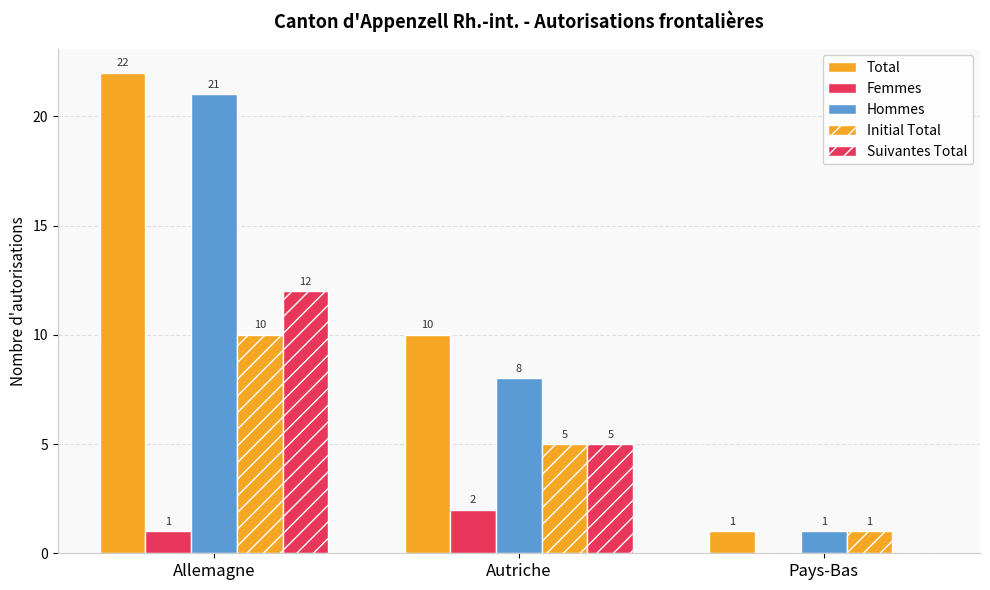

Where is Total nearest to the value 11?

Autriche